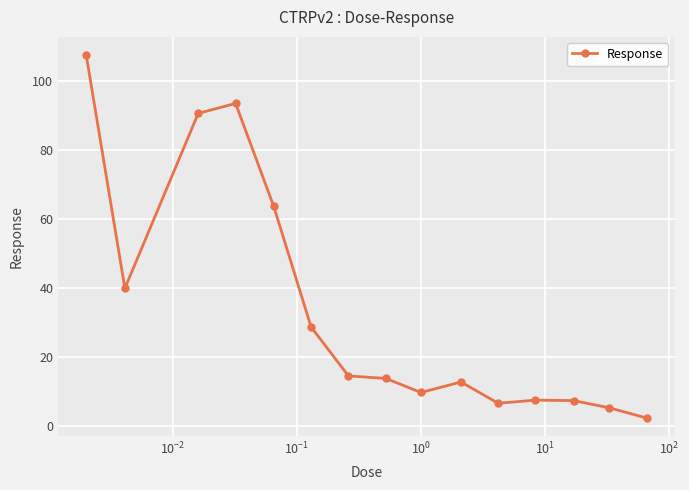

What is the value of the 2nd point from the left?

39.8